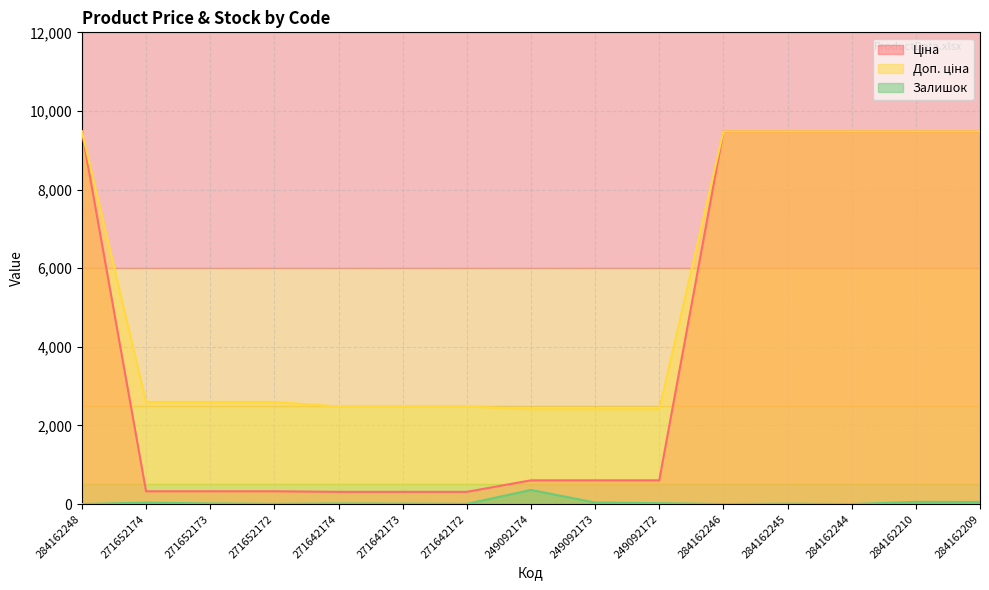

What is the greatest value displayed?

9480.1